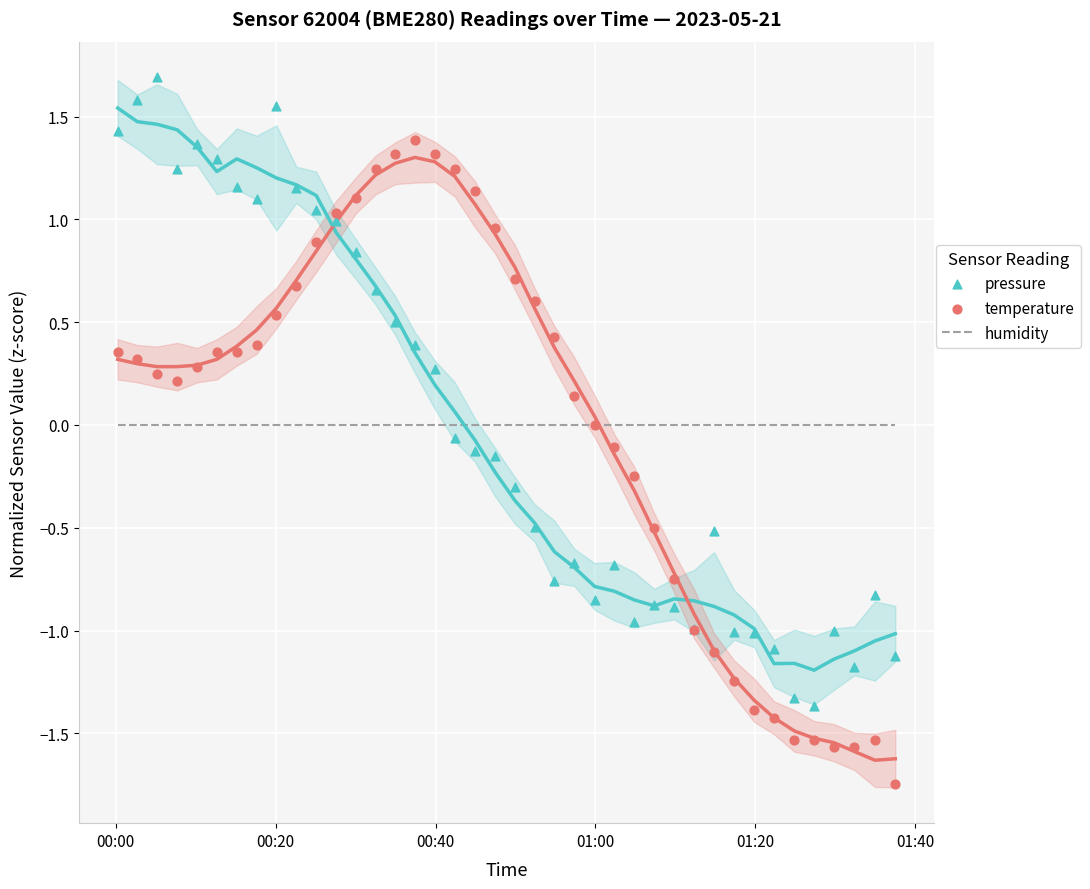

Which series has the largest total across all categories?

humidity